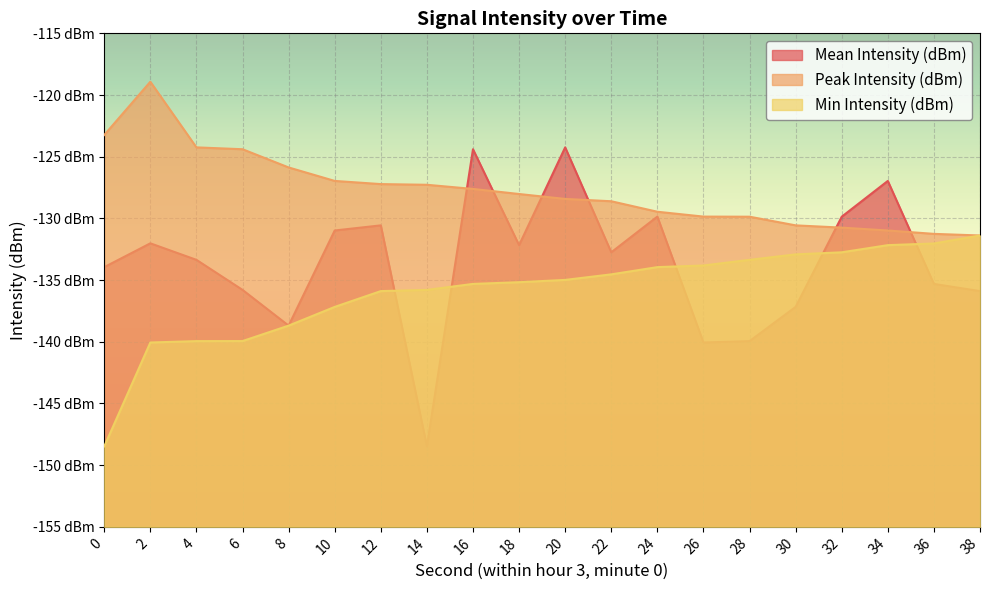

Which series changed the most between 14 and 38?

Mean Intensity (dBm)